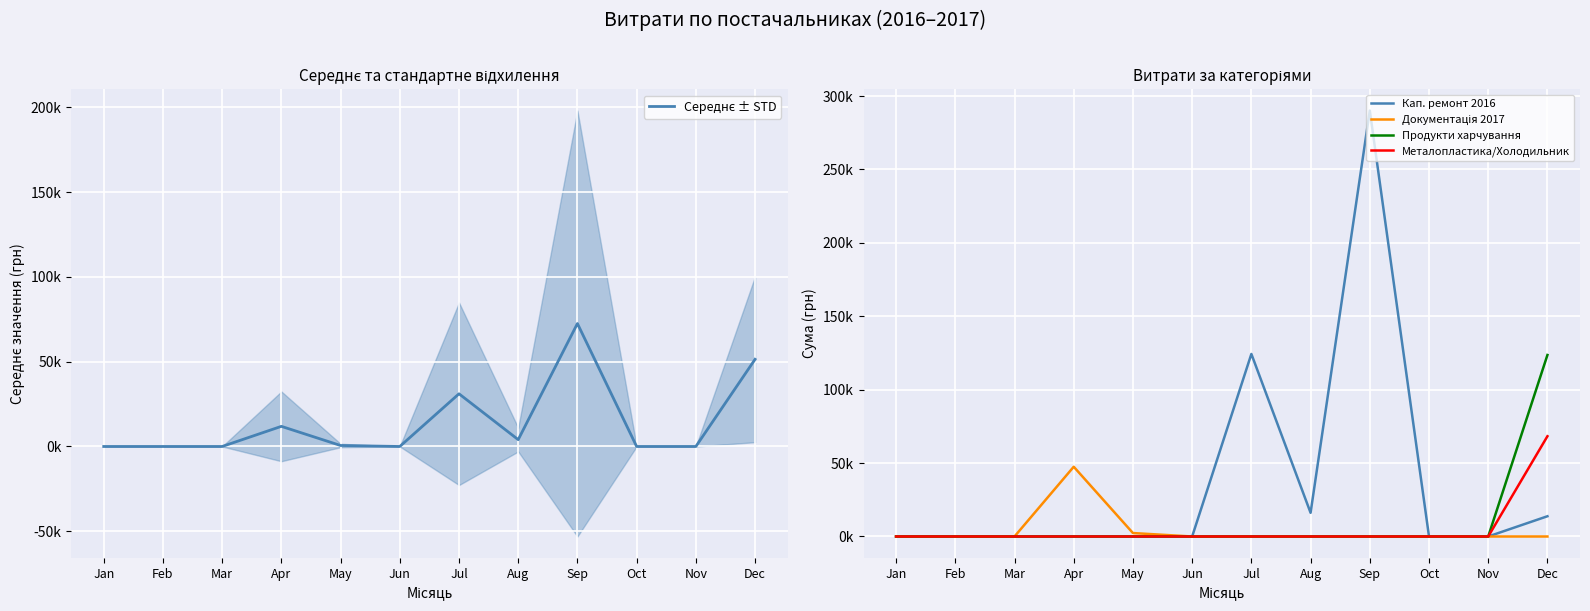

What is the maximum value for Середнє ± STD?

72525.4